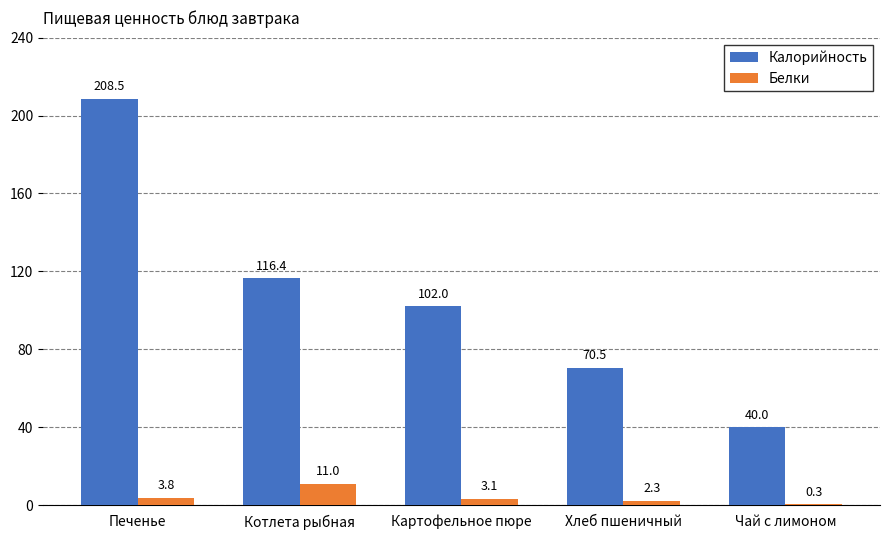

What is the sum of the Белки values at Хлеб пшеничный and Картофельное пюре?

5.4